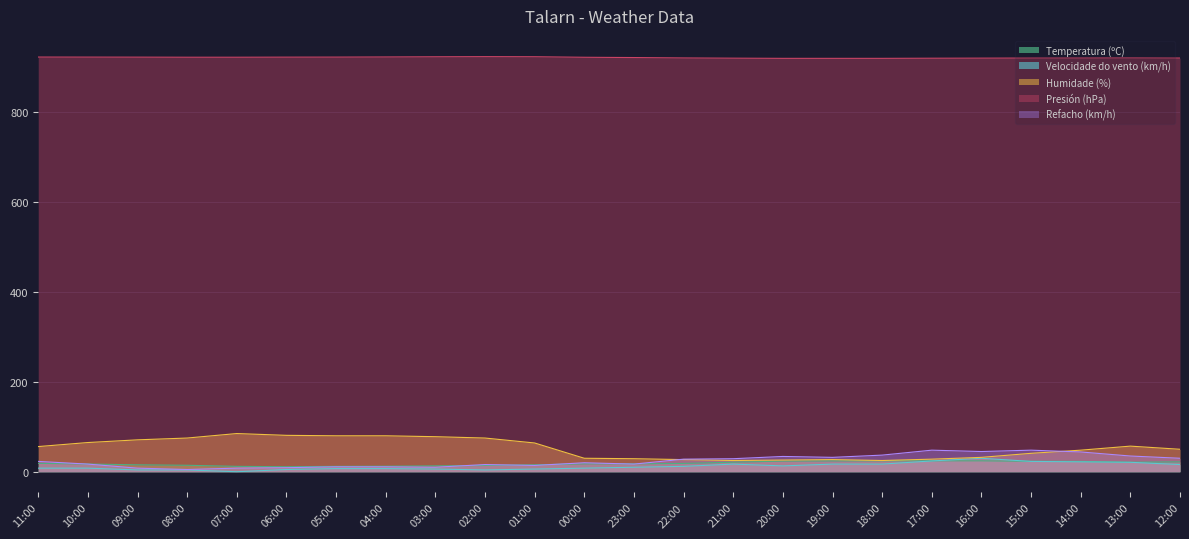

Count the number of data series in this chart.

5